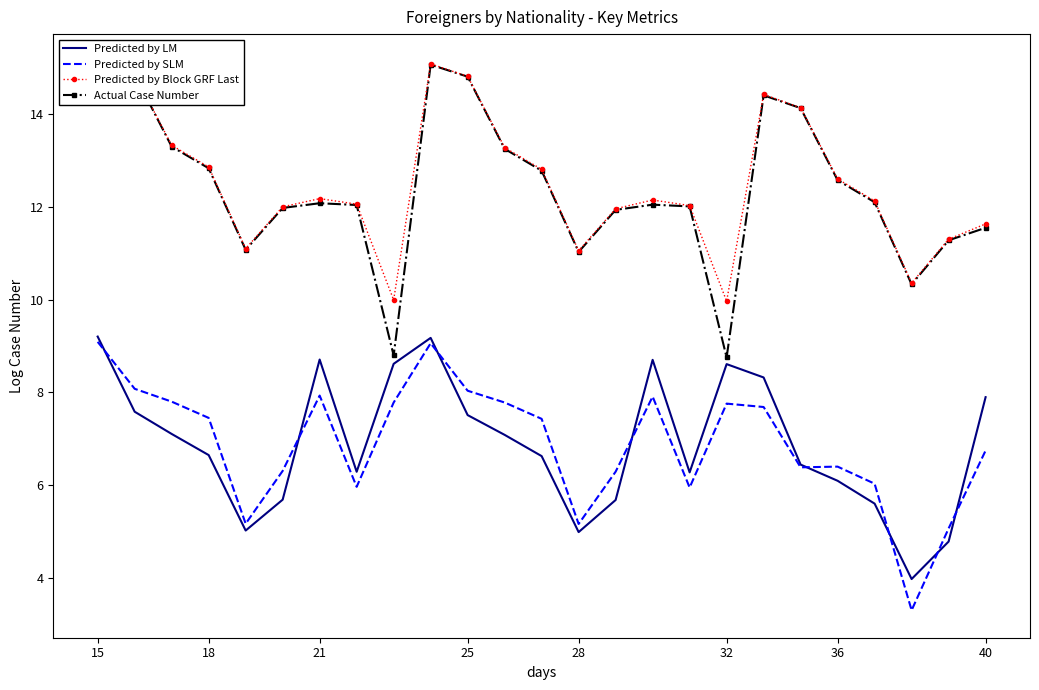

What is the sum of all Actual Case Number values?

310.2